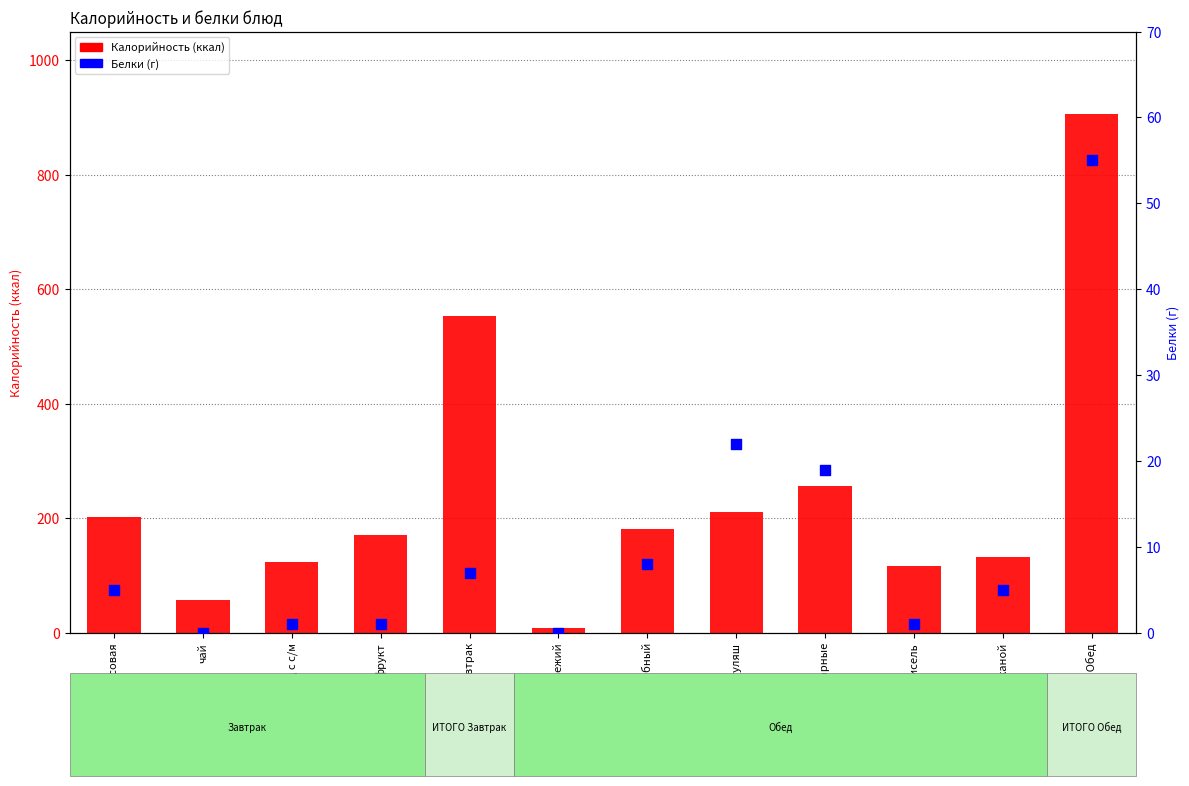

At how many categories does at least one series exceed 619?

1